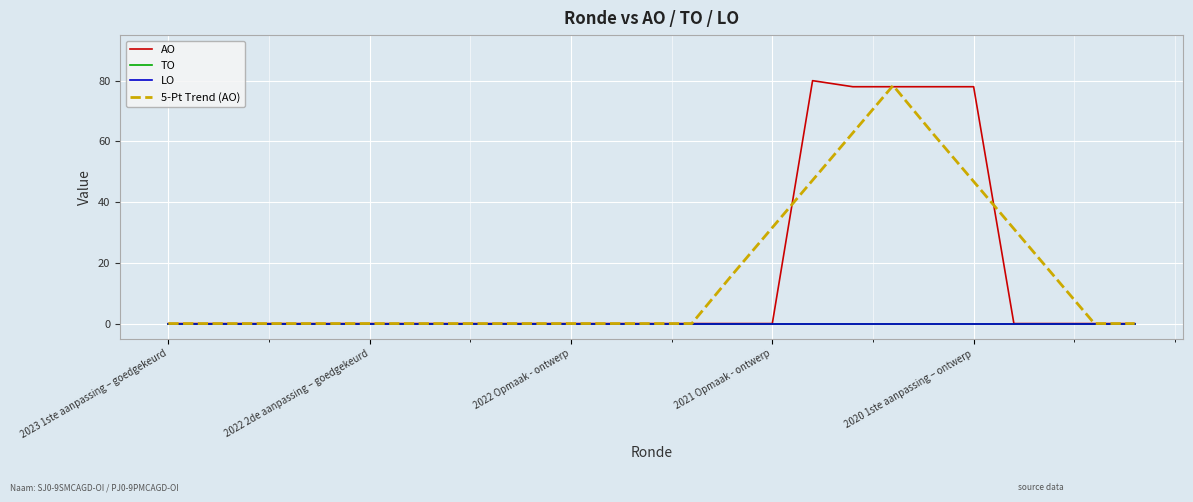

Is this an area chart (filled region under the line)?

No